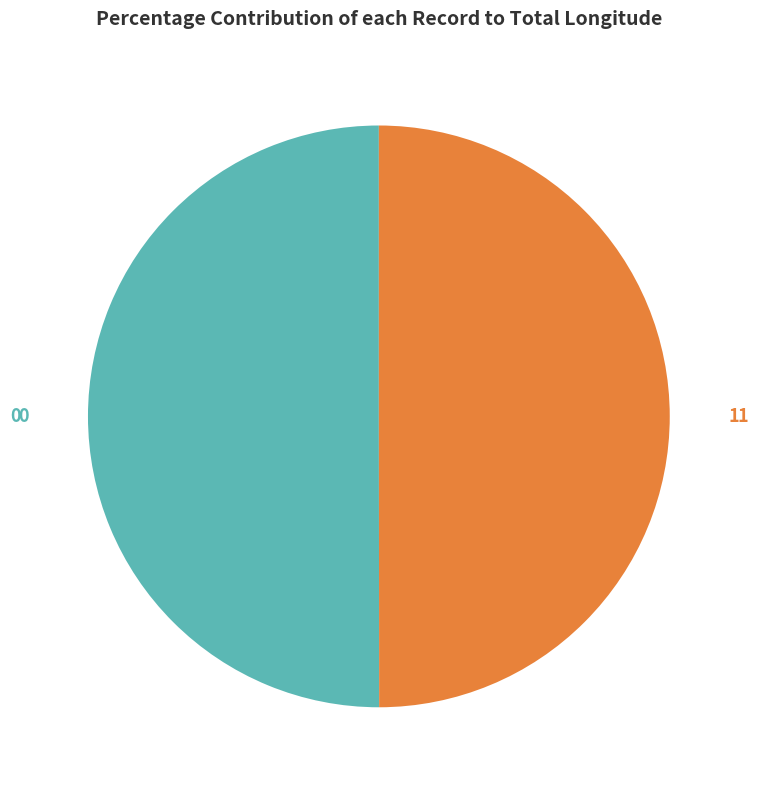

Count the number of slices in the pie.

2